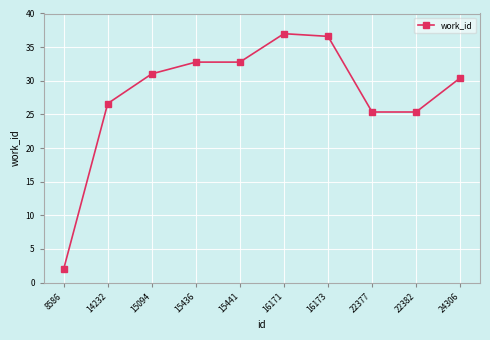

What is the ratio of the value at 22377 to the value at 14232?

1.0